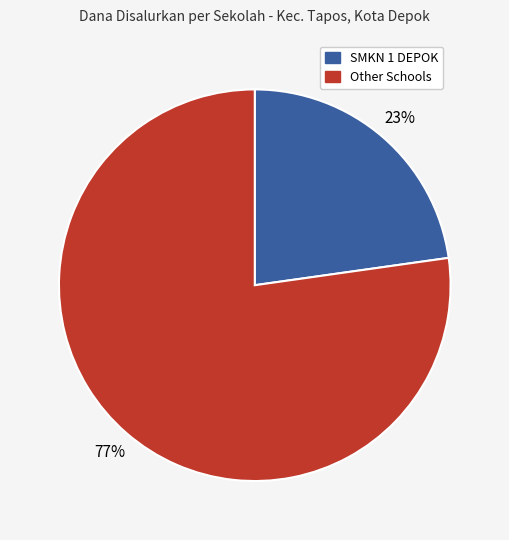

Is there any slice that represents more than half of the pie?

Yes